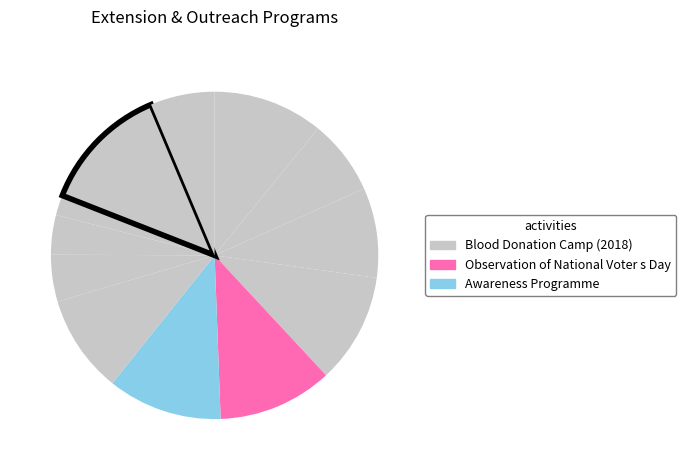

Which slice is the largest?

Blood Donation Camp (2018)